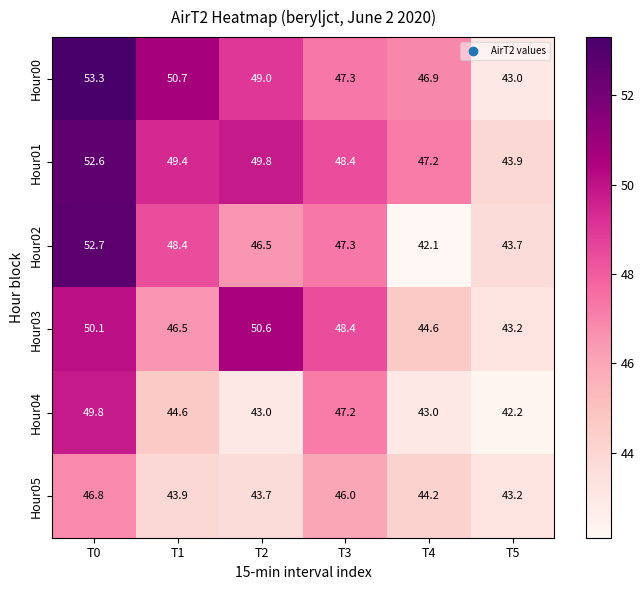

At which label is Hour05 closest to 45?

T4